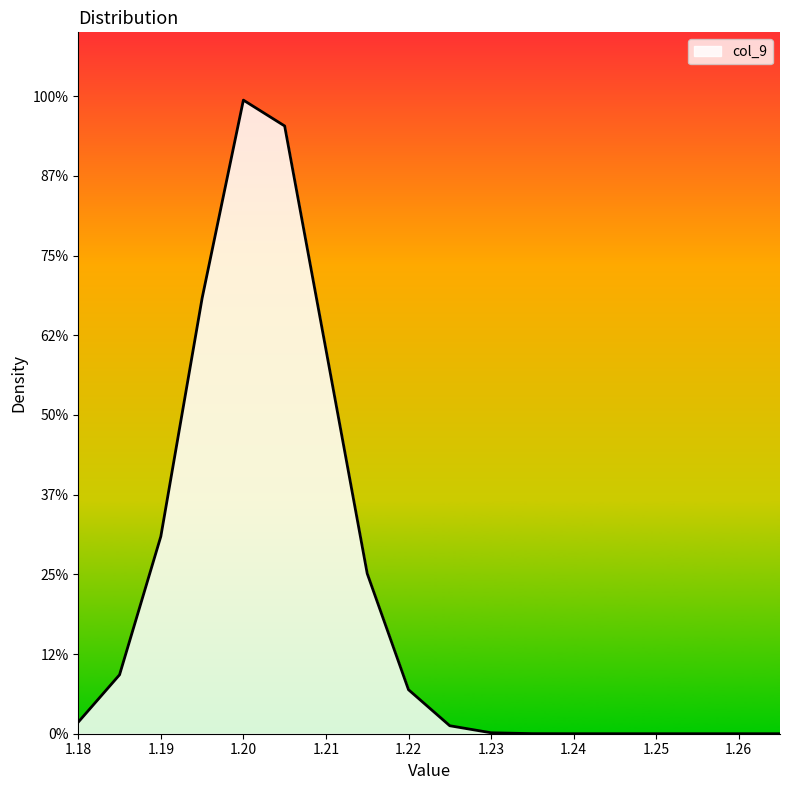

Does the chart display data point markers on the line(s)?

No